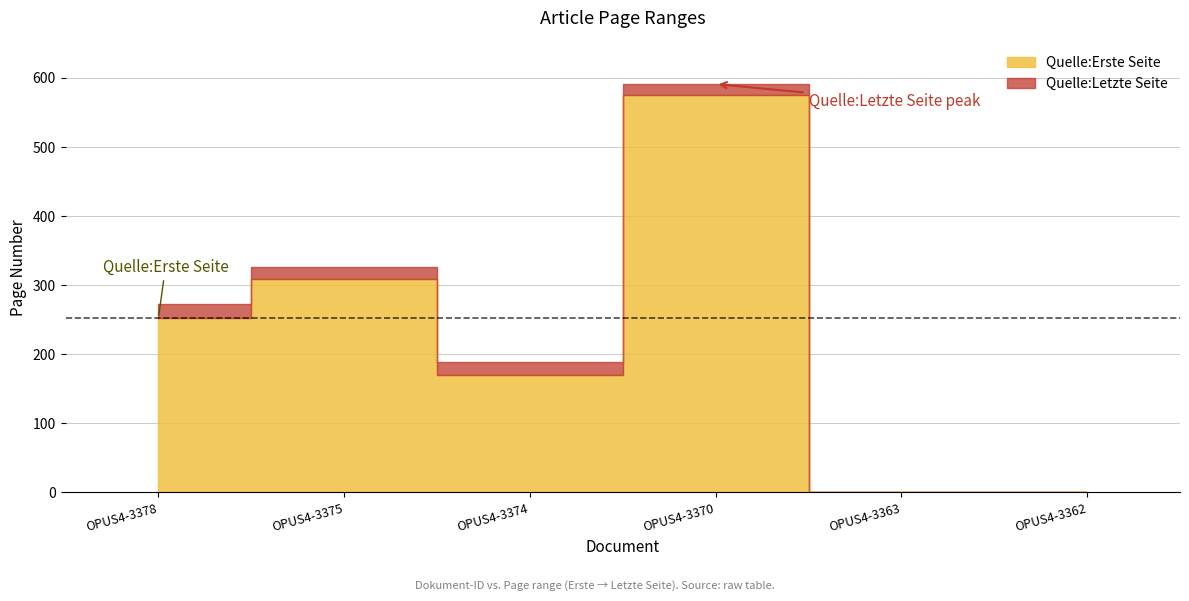

Where is the data nearest to the value 287?

OPUS4-3375